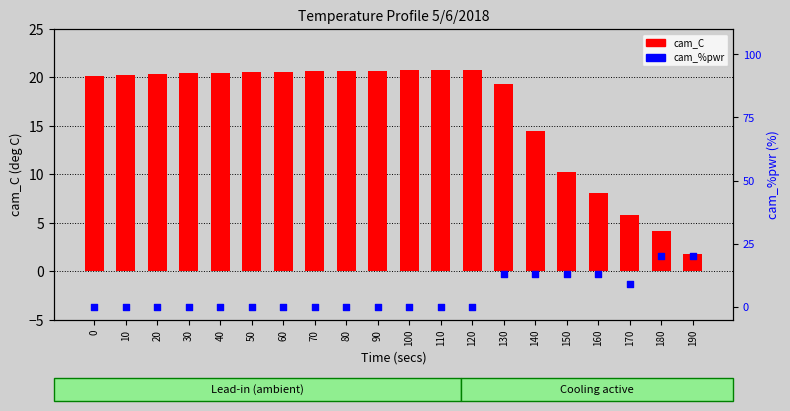

Is the value of cam_C at 180 greater than the value of cam_%pwr at 170?

No